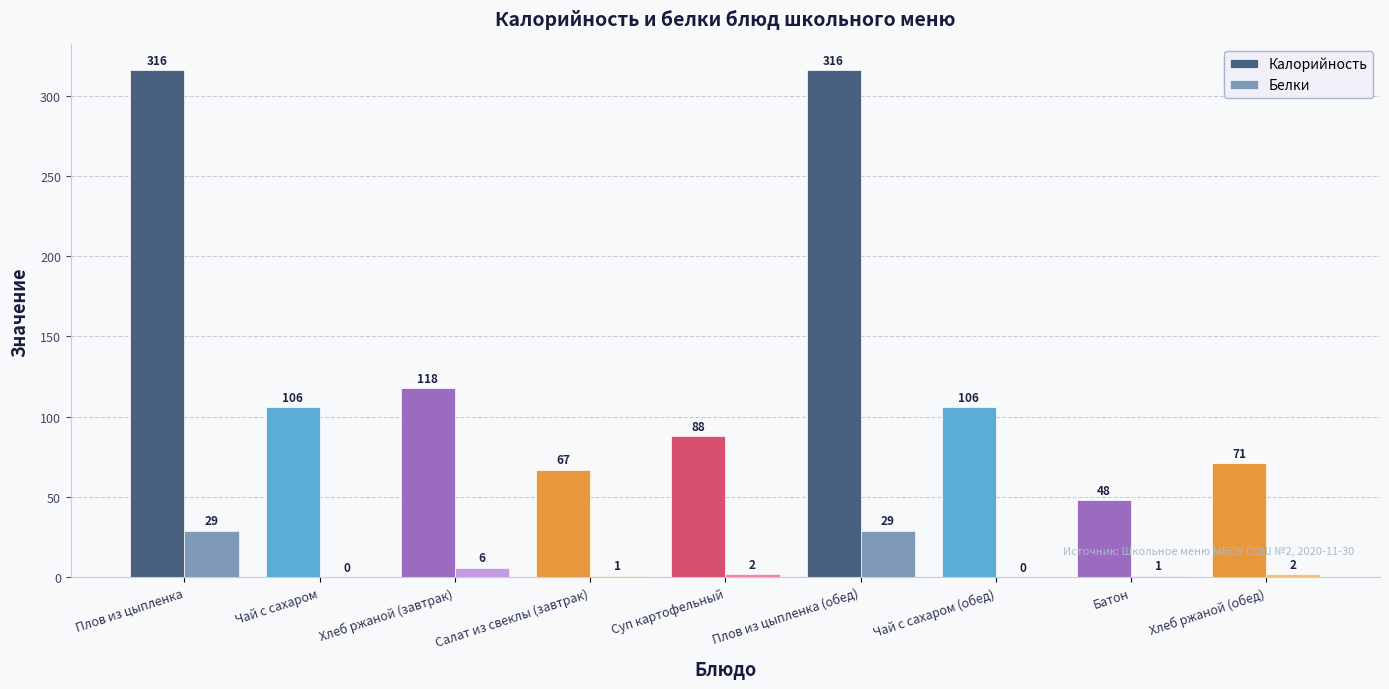

Are the bars horizontal?

No